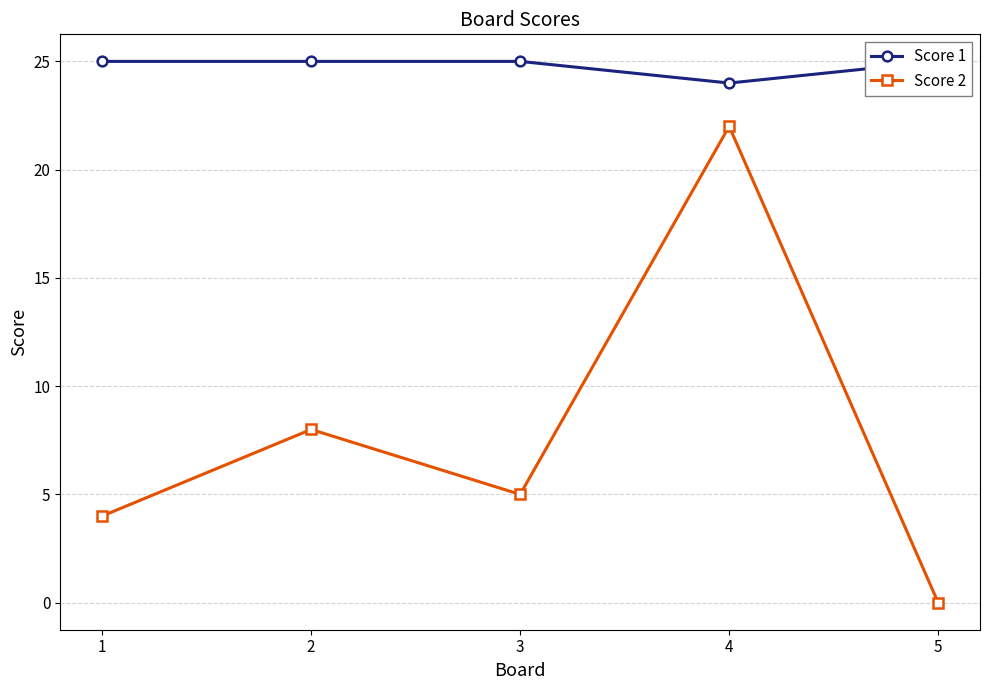

True or false: Score 1 and Score 2 intersect in this chart.

False